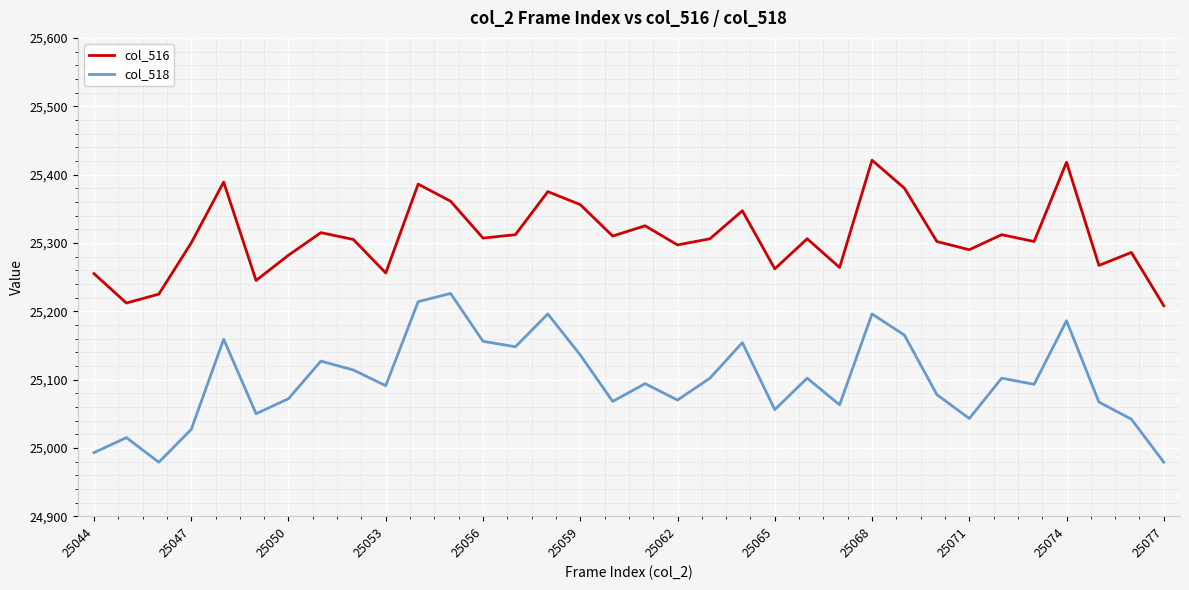

Which series has the largest range (max minus min)?

col_518